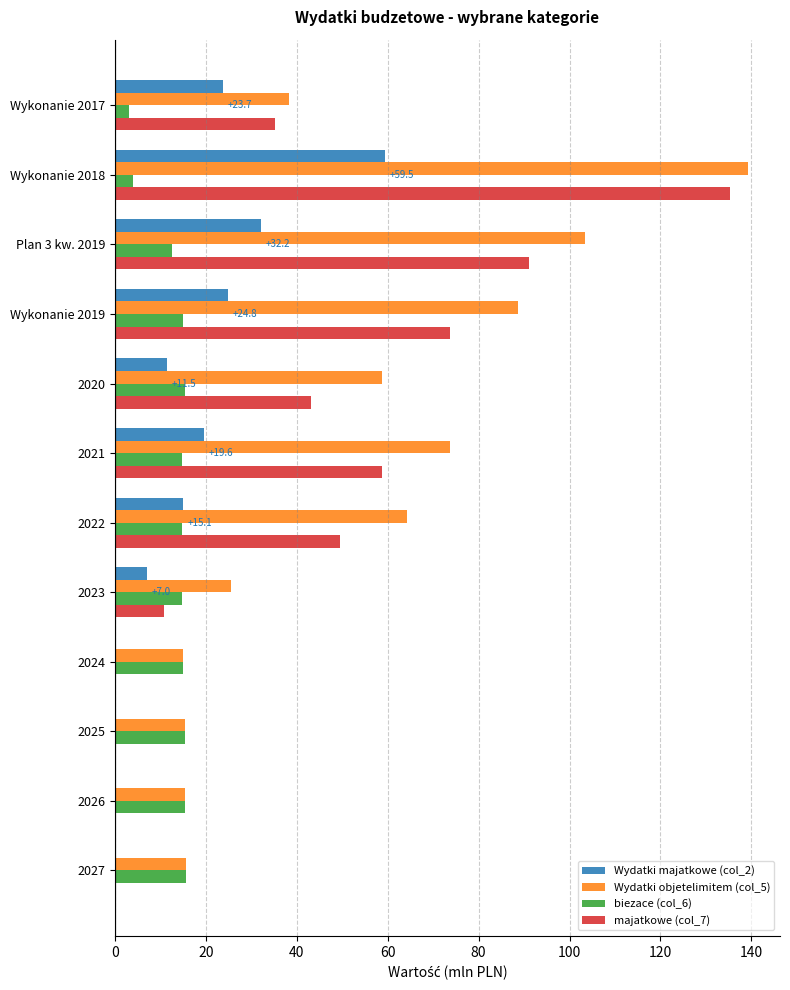

What is the greatest value displayed?

139.3